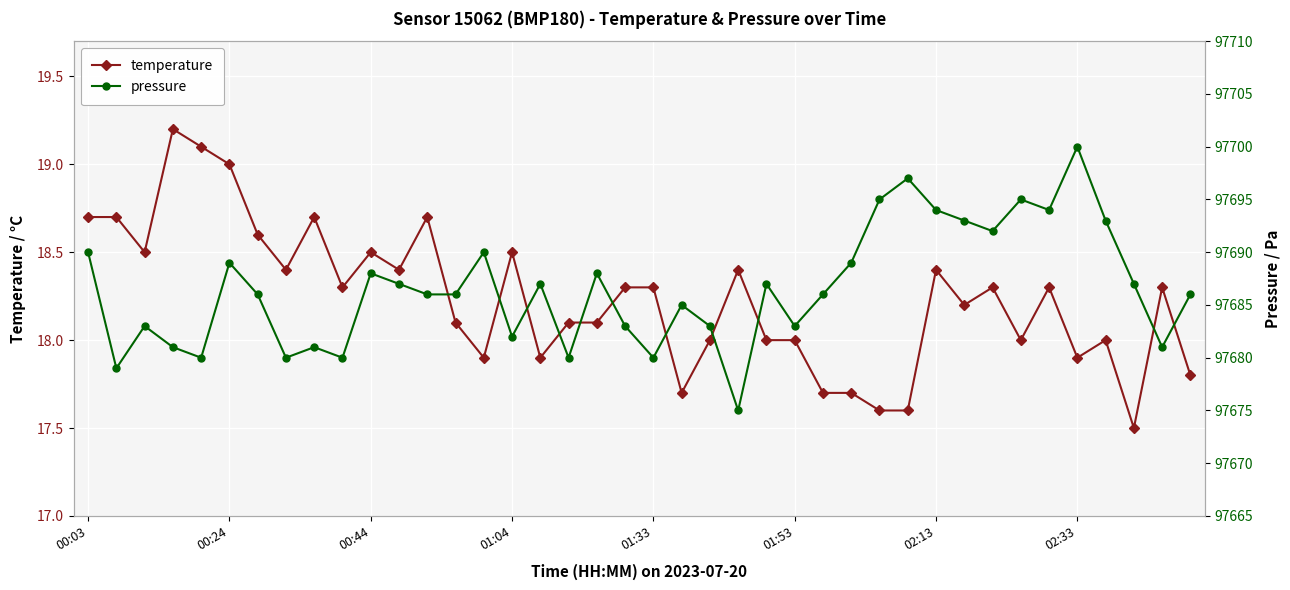

True or false: temperature has more than 2 points higher than both neighbors.

True